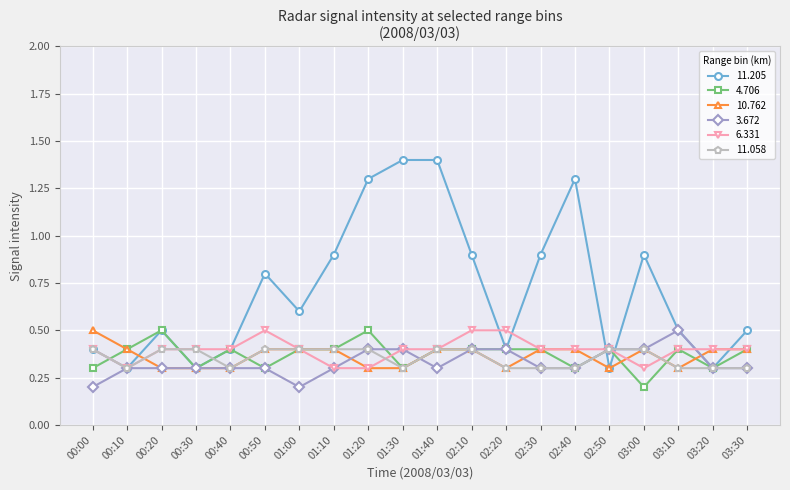

True or false: 3.672 has a value of 0.2 at 02:50.

False